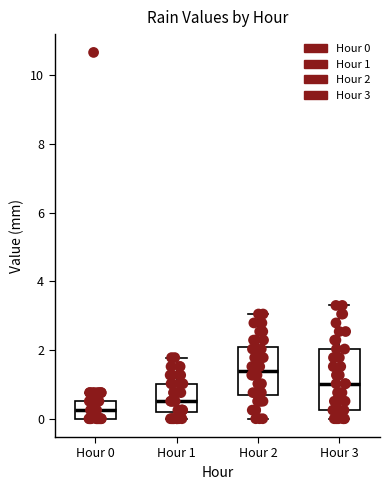

Which box has the lowest median line?

Hour 0